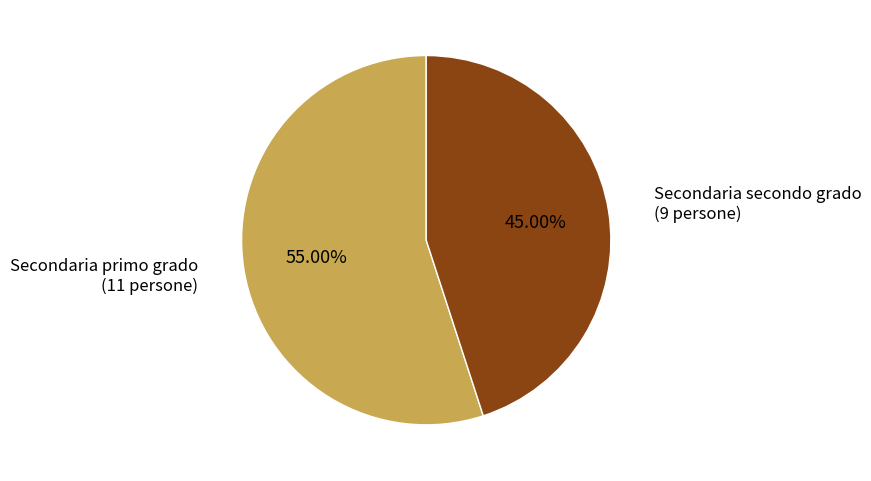

To the nearest percent, what is the difference between the Secondaria primo grado and Secondaria secondo grado slice percentages?

10%